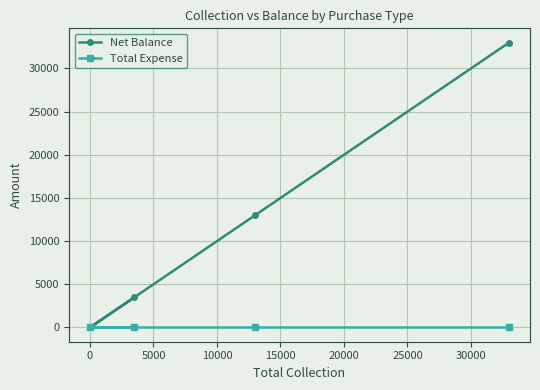

Rank the series by their average value, from lowest to highest.

Total Expense, Net Balance